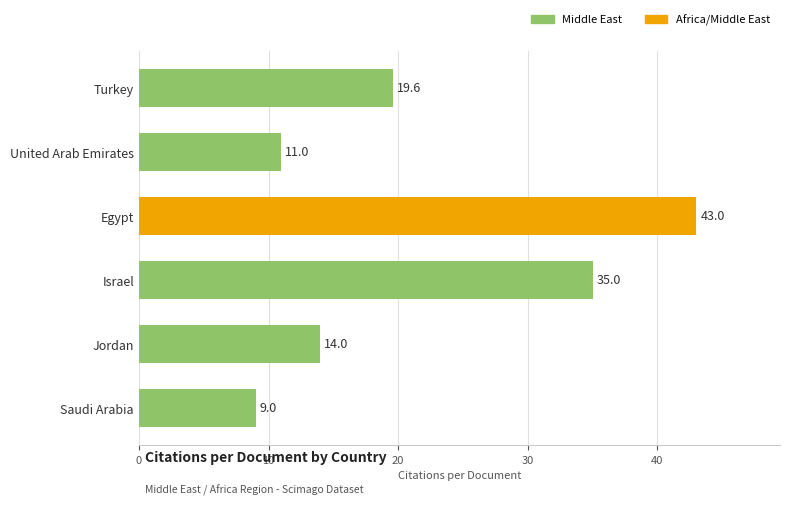

What is the ratio of the value at Egypt to the value at United Arab Emirates?

3.9